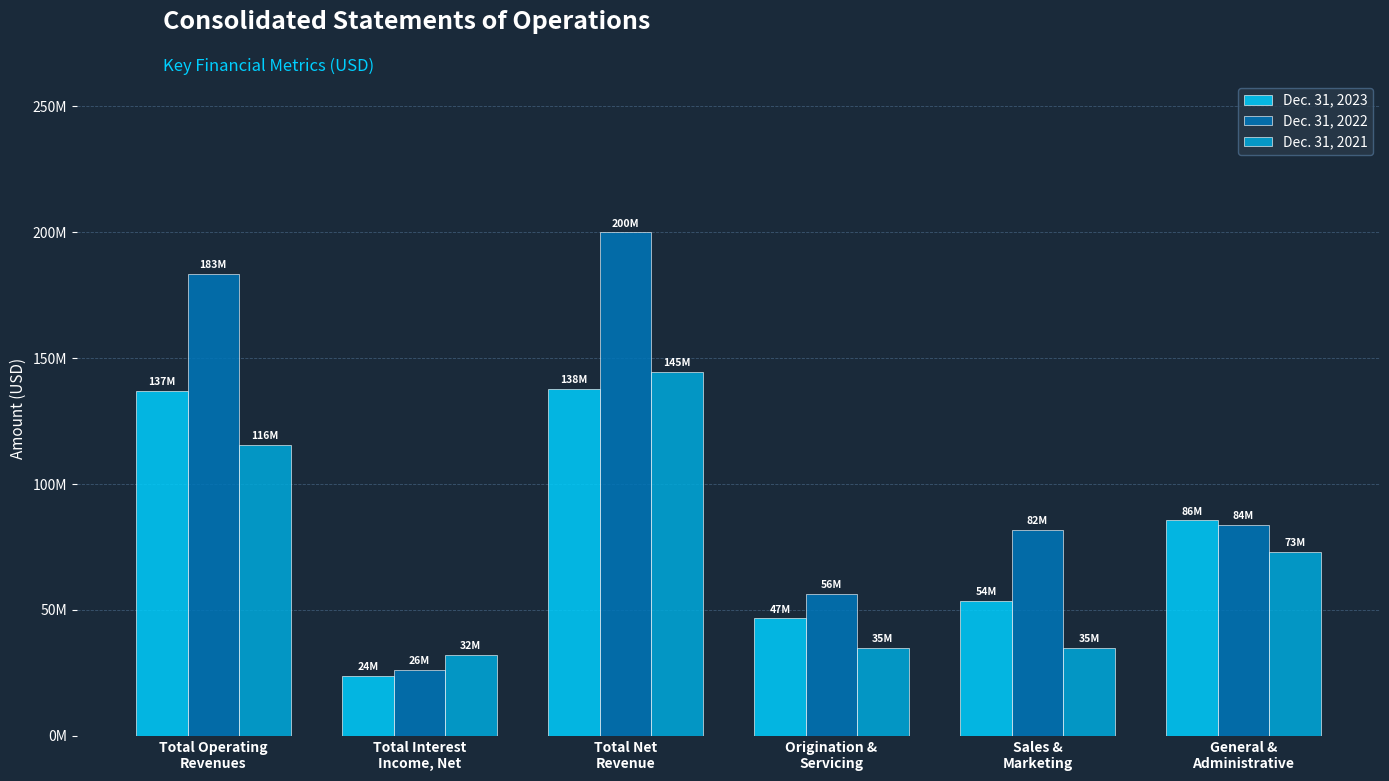

What is the label of the 4th bar from the left?

Origination &
Servicing